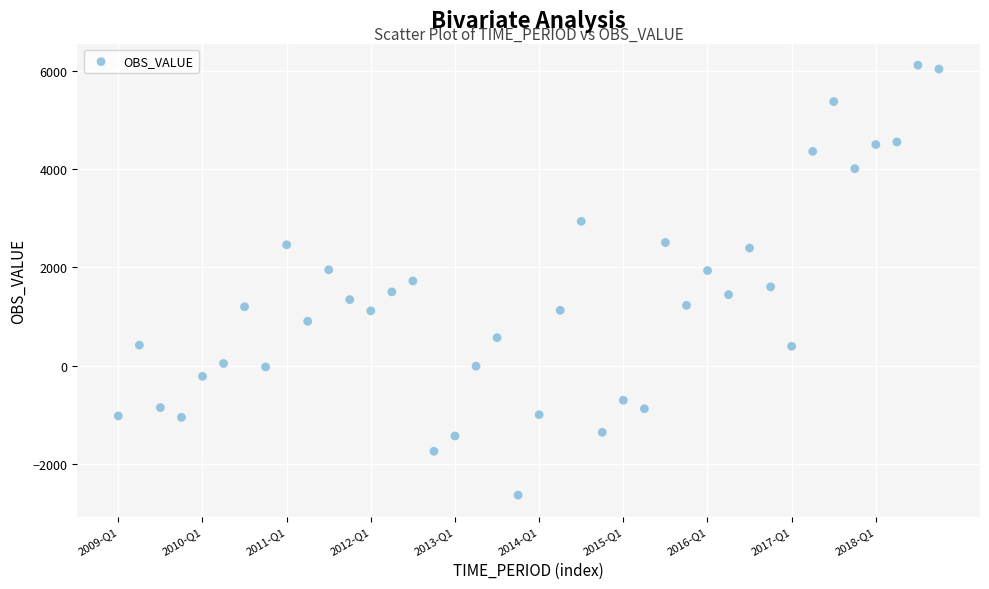

What is the range of Y values (max minus min)?

8744.9